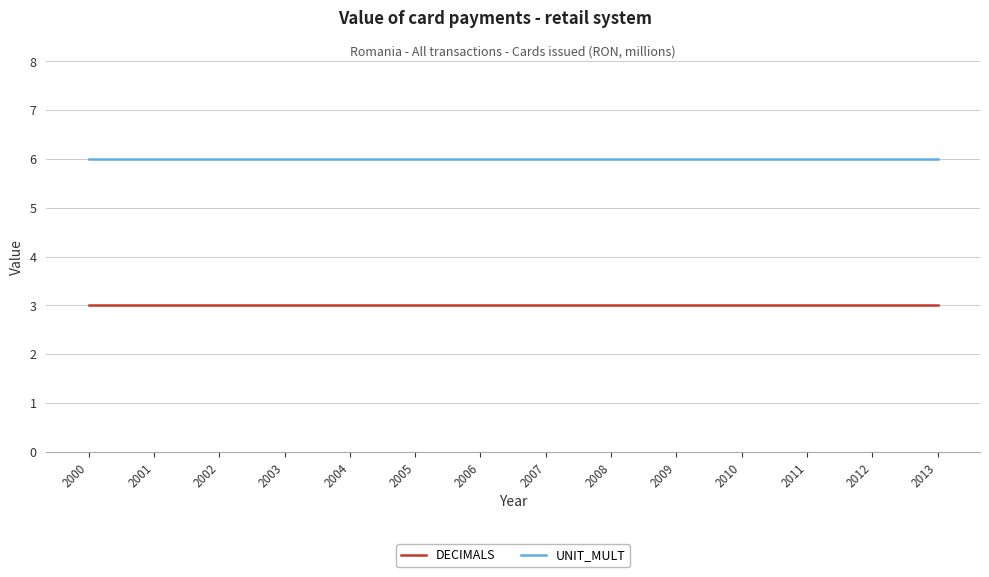

List the series in order of their overall mean, highest first.

UNIT_MULT, DECIMALS